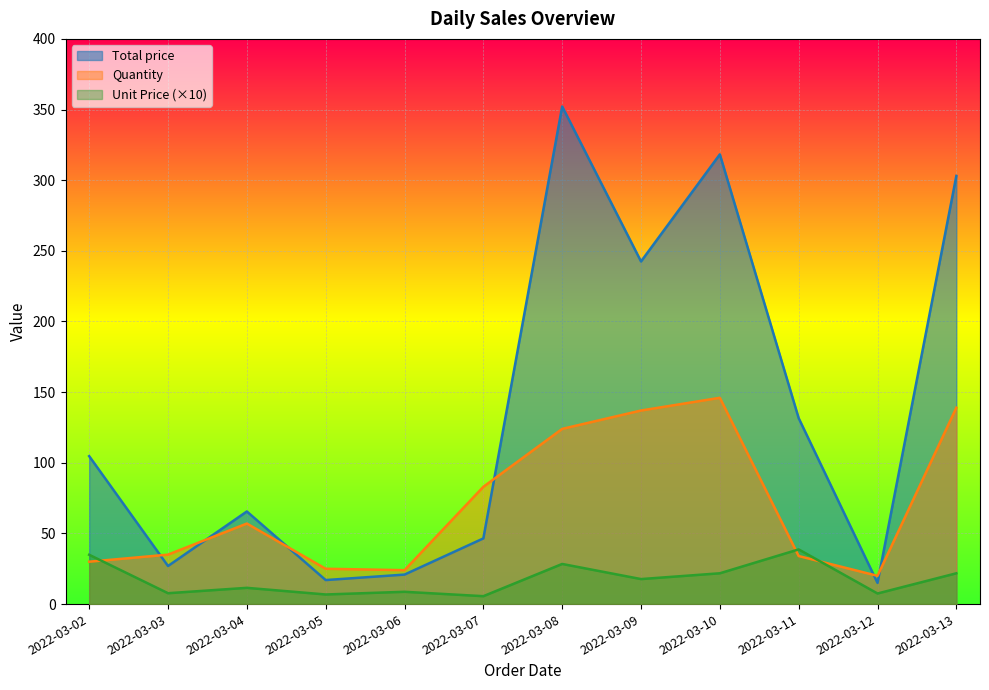

What is the sum of the Quantity values at 2022-03-07 and 2022-03-05?

108.0